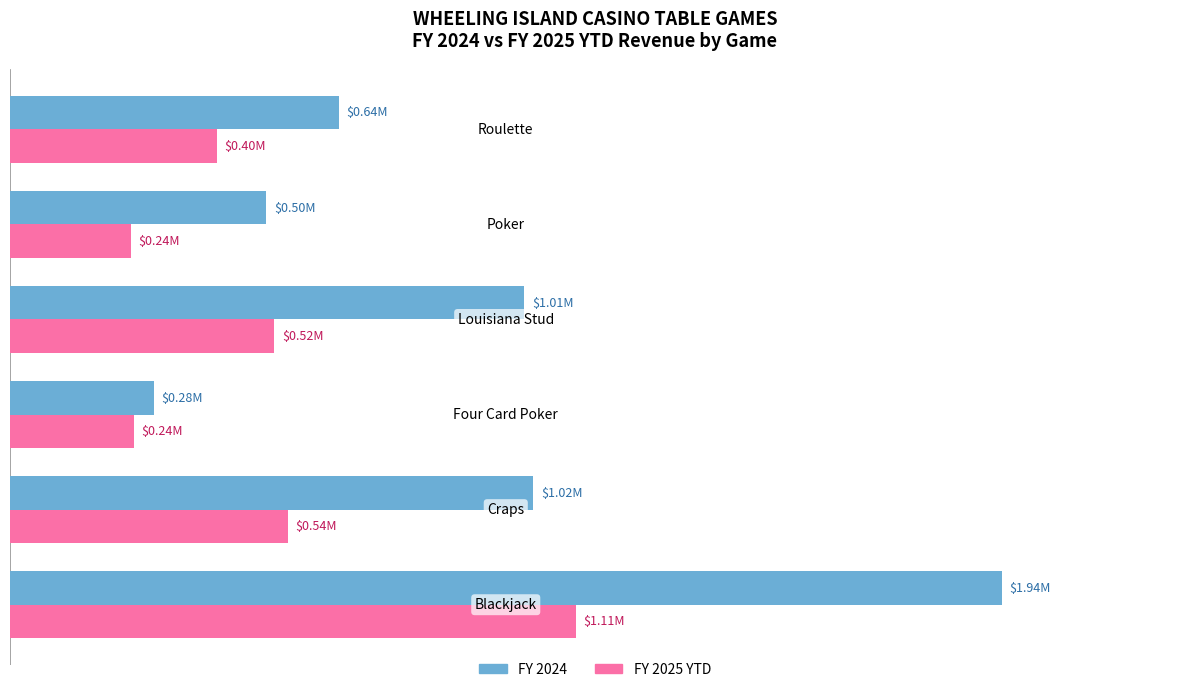

What are all the series names shown in the legend?

FY 2024, FY 2025 YTD